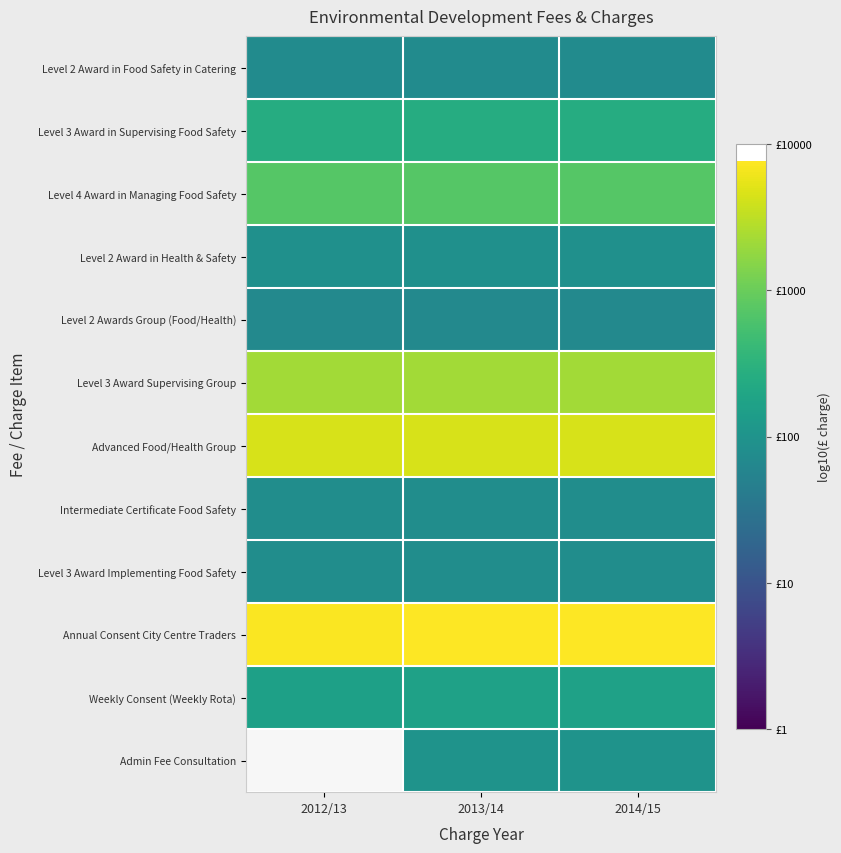

Rank the series at 2013/14 from highest to lowest value.

Annual Consent City Centre Traders, Advanced Food/Health Group, Level 3 Award Supervising Group, Level 4 Award in Managing Food Safety, Level 3 Award in Supervising Food Safety, Weekly Consent (Weekly Rota), Admin Fee Consultation, Level 2 Award in Health & Safety, Intermediate Certificate Food Safety, Level 3 Award Implementing Food Safety, Level 2 Award in Food Safety in Catering, Level 2 Awards Group (Food/Health)